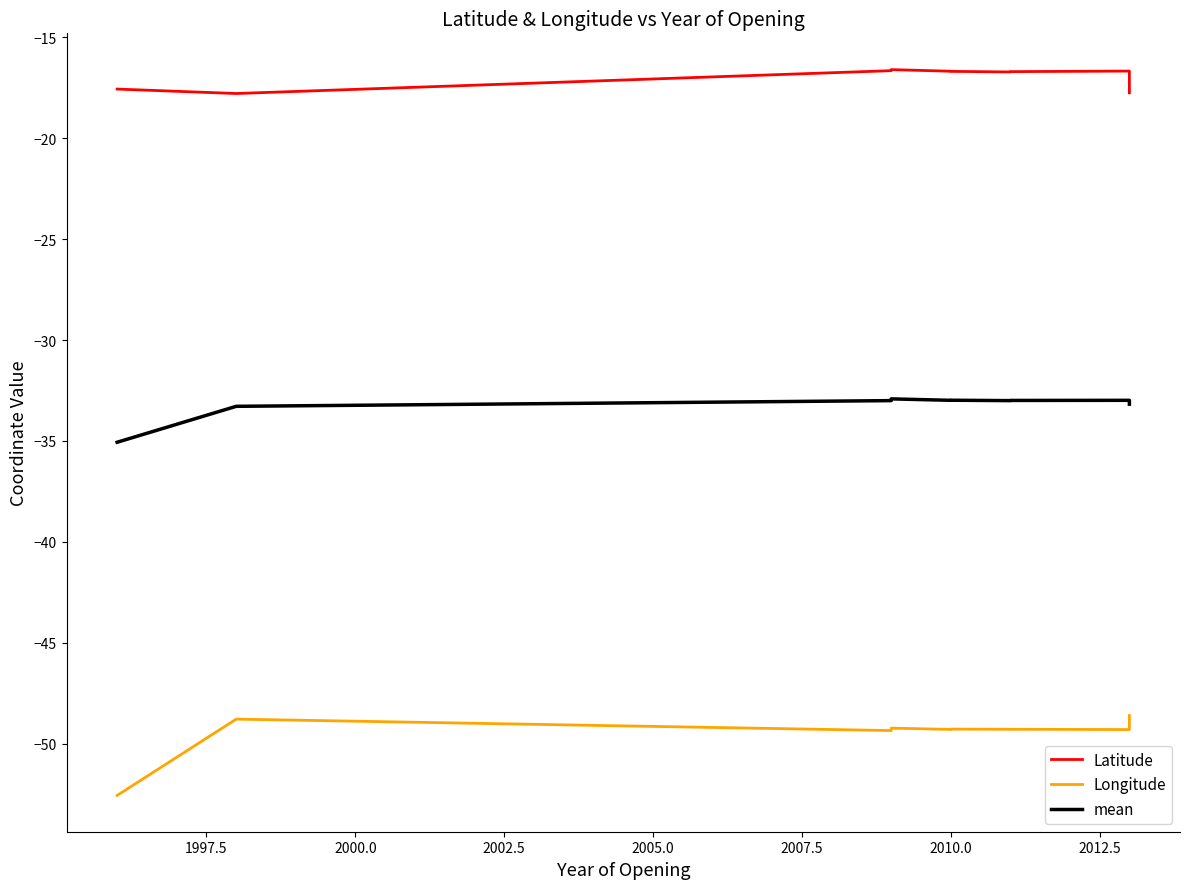

Rank the series by their maximum value, from lowest to highest.

Longitude, mean, Latitude